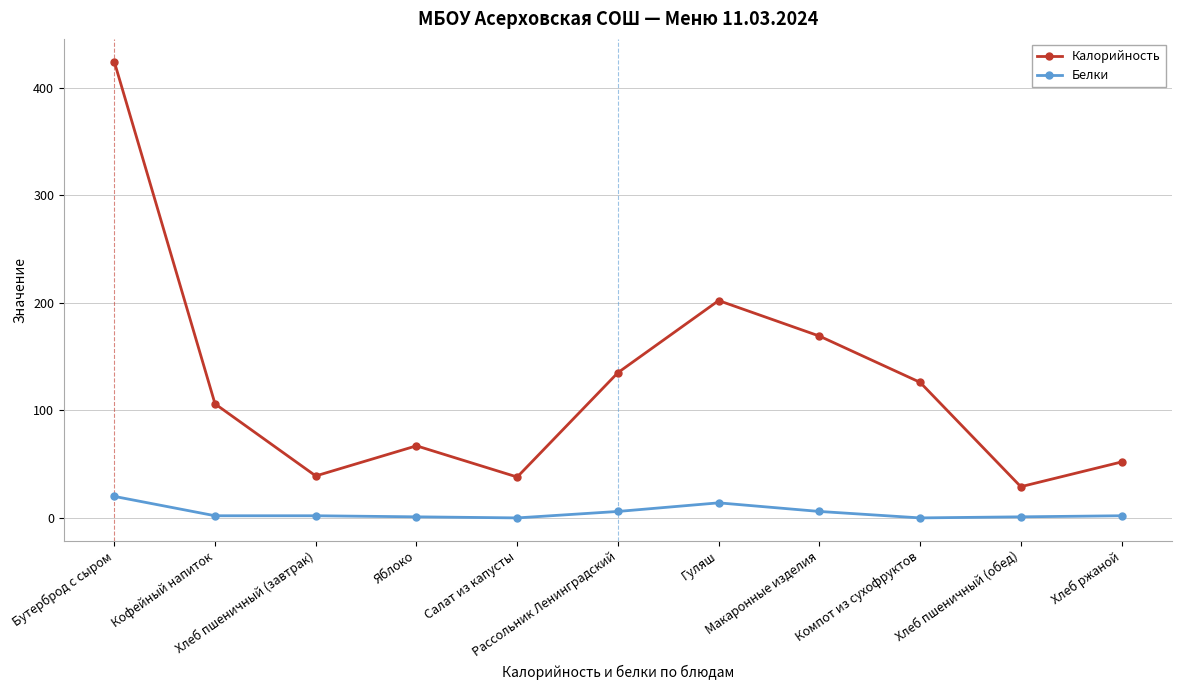

What is the average value of the Белки series?

5